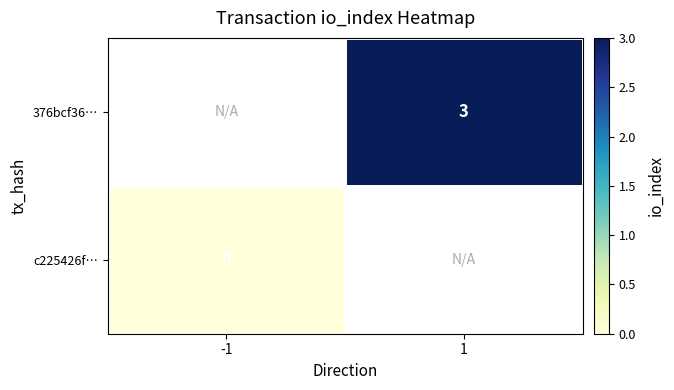

At which category does the chart reach its peak across all series?

1